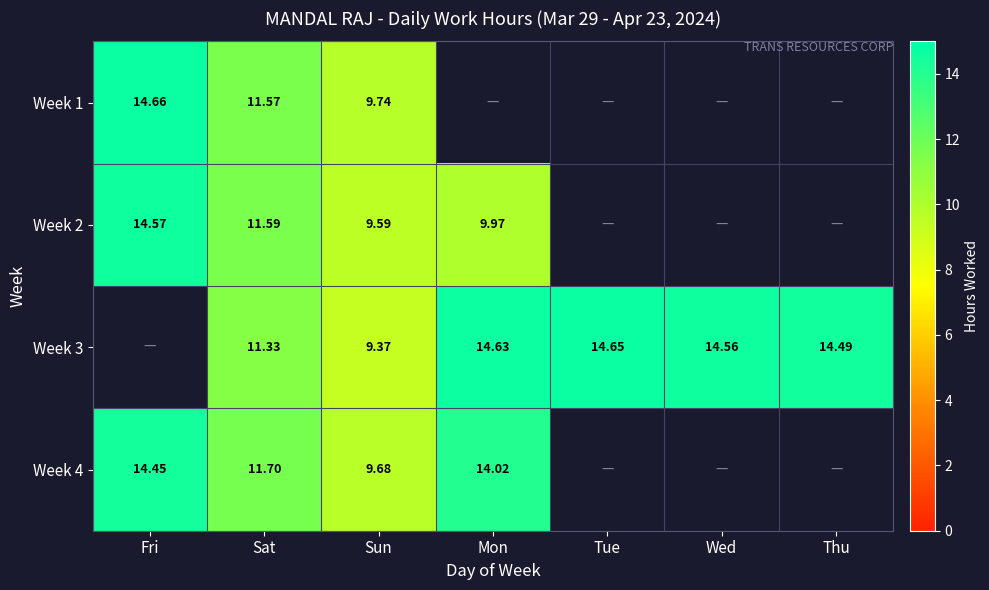

At Tue, list the series in order from smallest to largest.

Week 1, Week 2, Week 4, Week 3